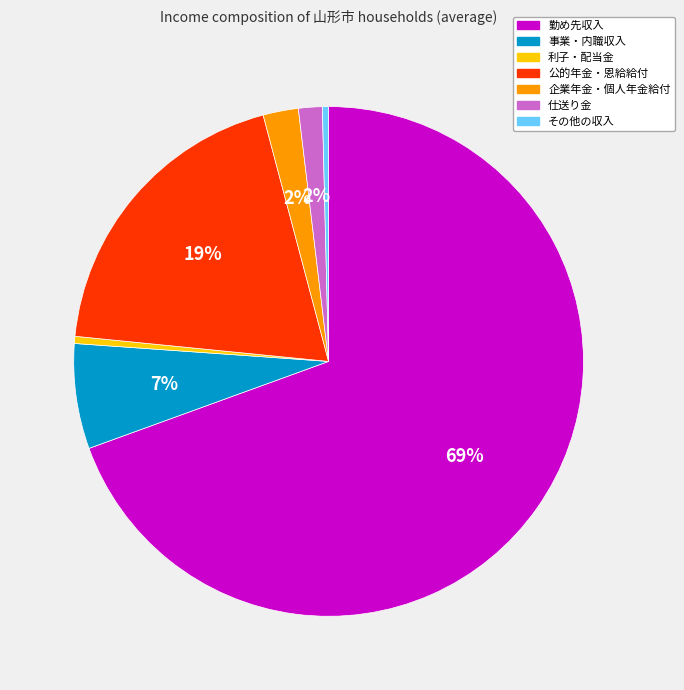

Which has a higher value, 利子・配当金 or 事業・内職収入?

事業・内職収入